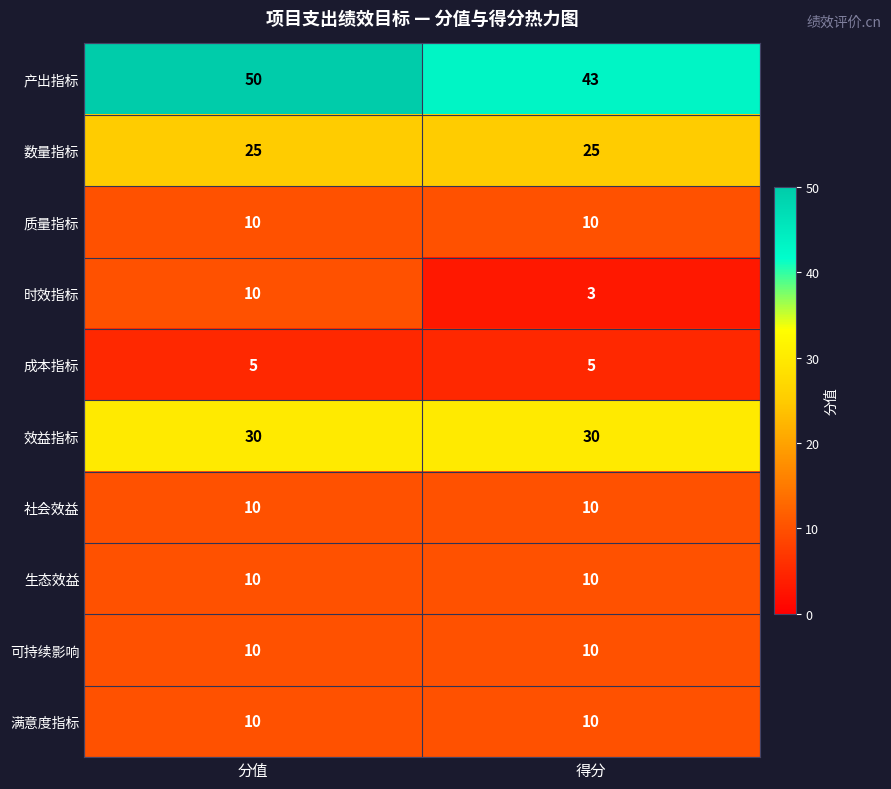

At which category is the sum across all series the highest?

分值